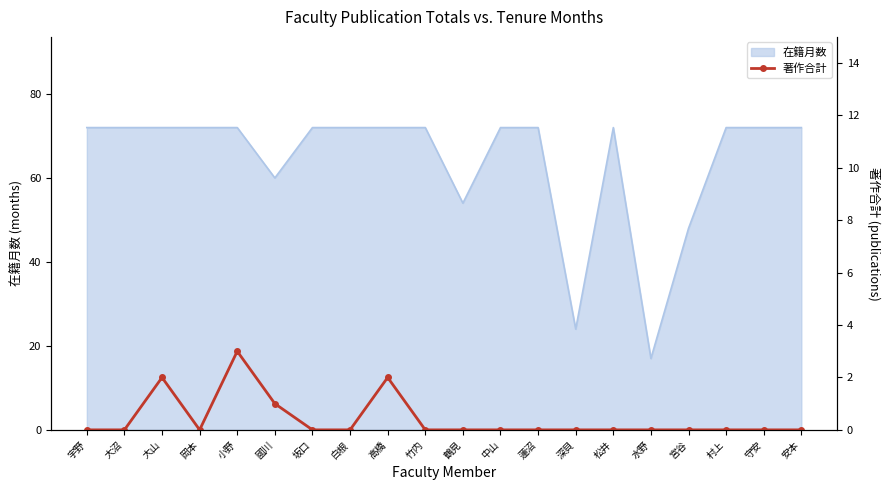

At which label is the value closest to 1?

國川